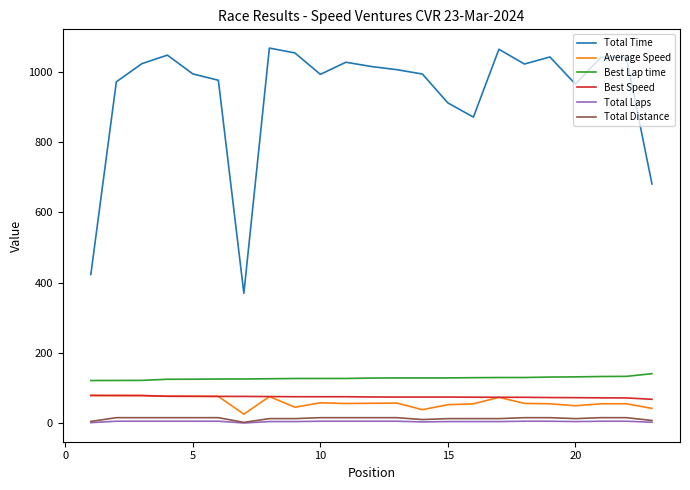

Which series has the widest spread of values?

Total Time